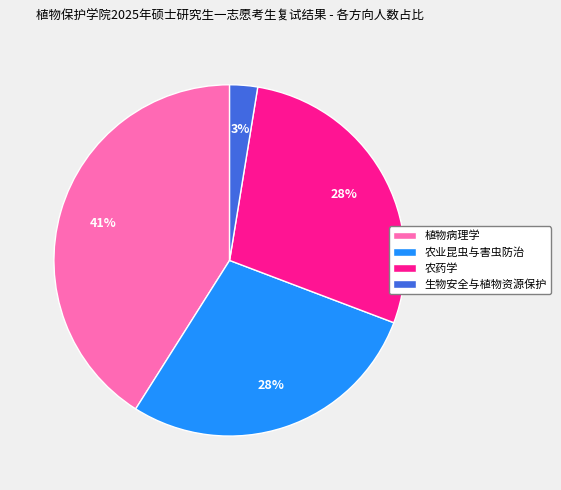

True or false: 植物病理学 accounts for 27% of the total.

False